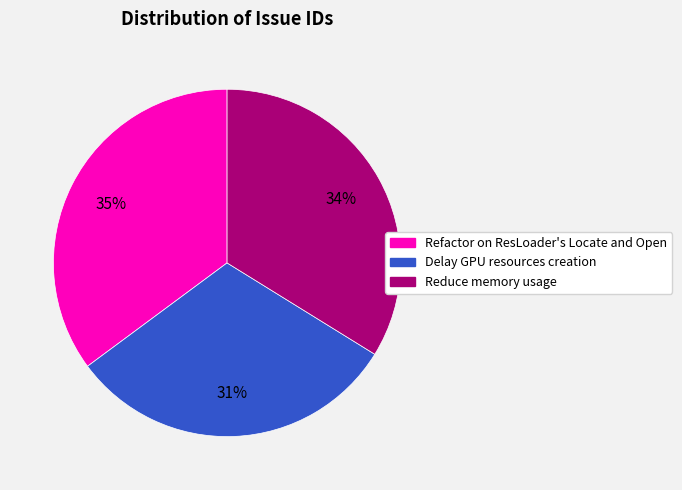

Between Reduce memory usage and Refactor on ResLoader's Locate and Open, which is larger?

Refactor on ResLoader's Locate and Open